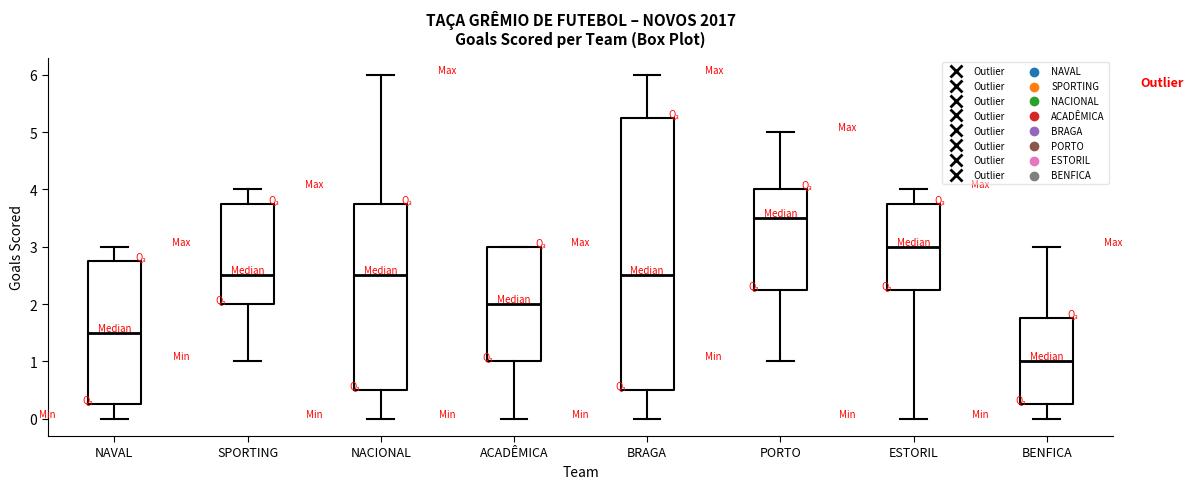

Comparing the boxes themselves (not the whiskers), which one is the tallest?

BRAGA